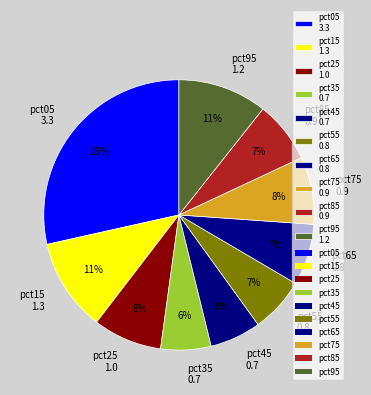

Does pct65 represent more than half of the total?

No